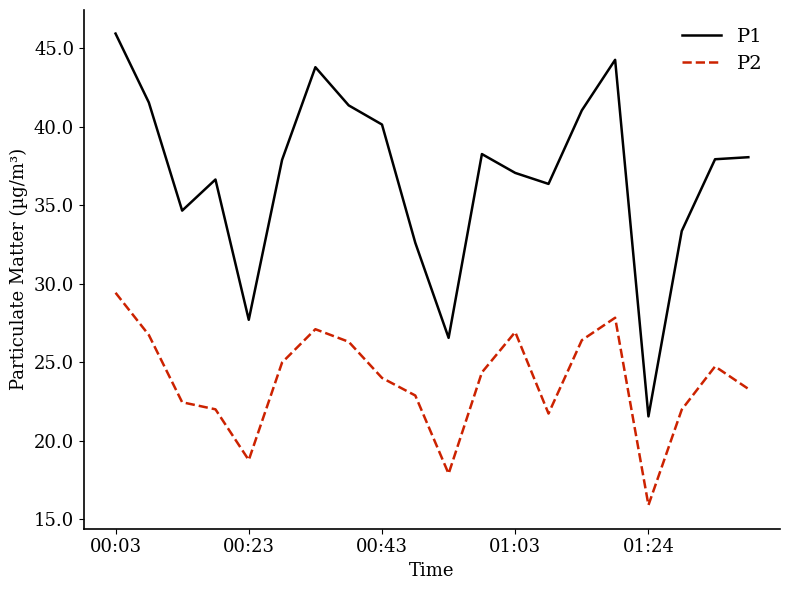

Which series has the largest total across all categories?

P1